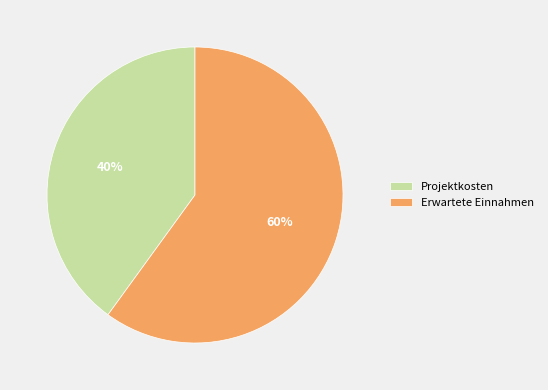

Does any single category account for the majority?

Yes